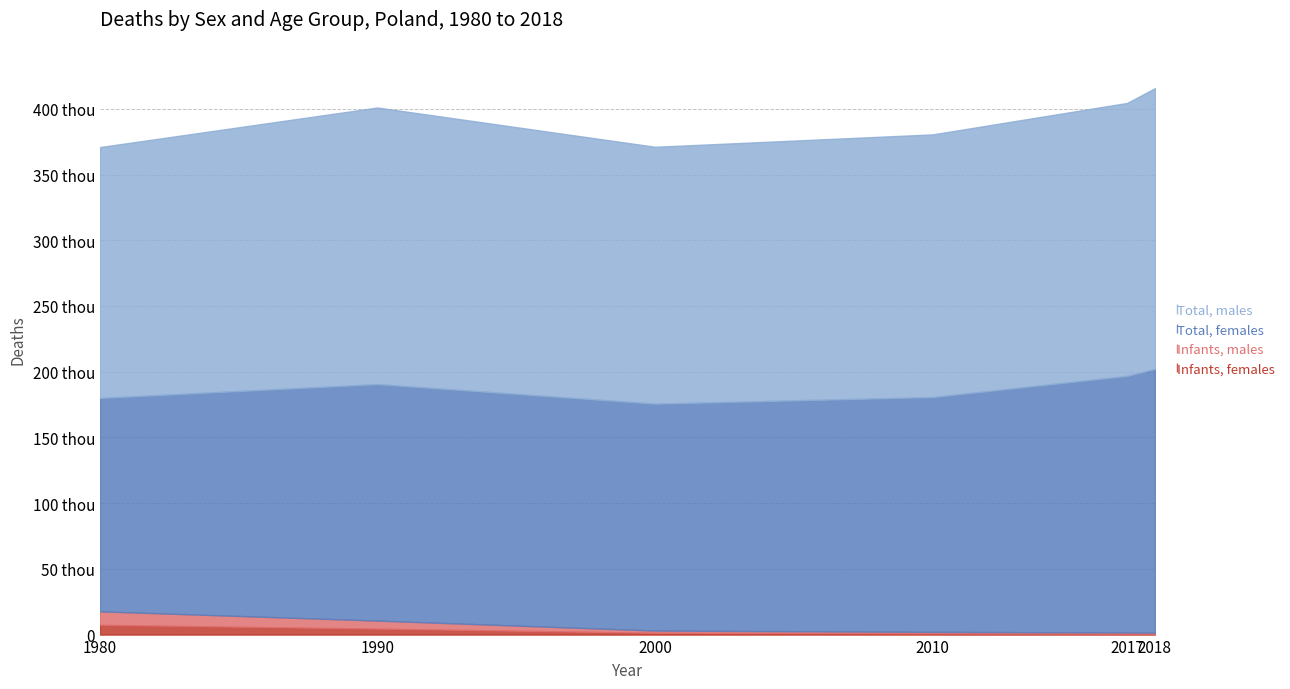

Where is Infants, males nearest to the value 5554?

1990